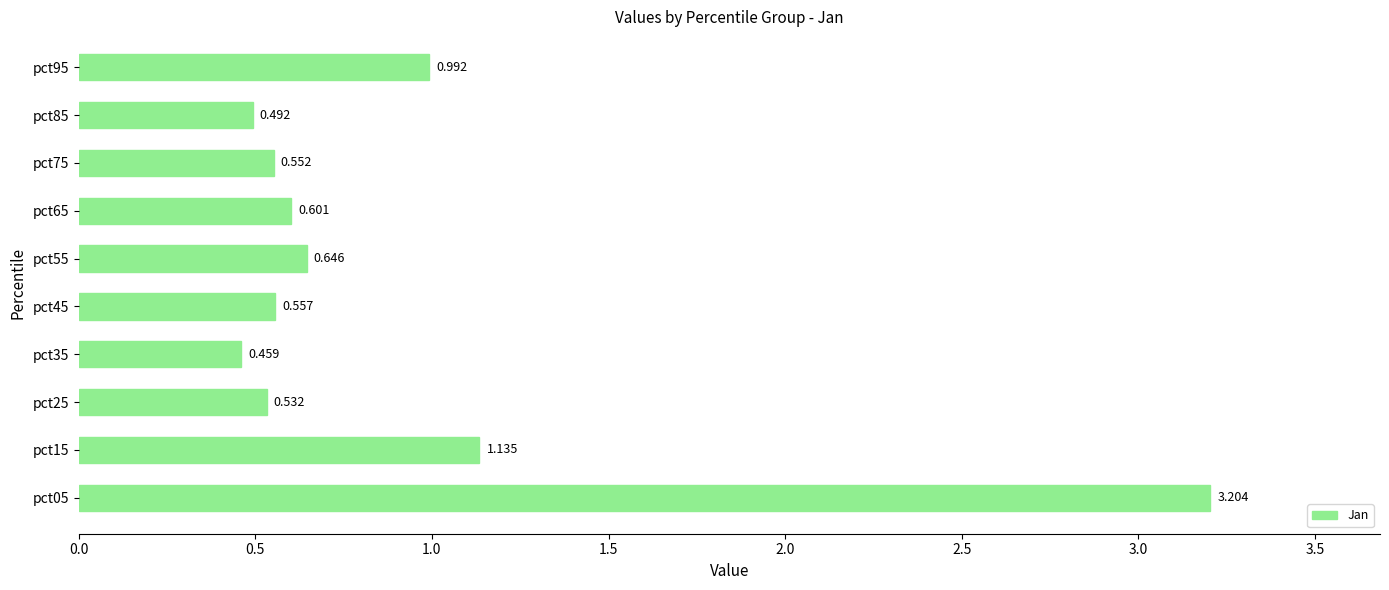

How many bars are there in total?

10